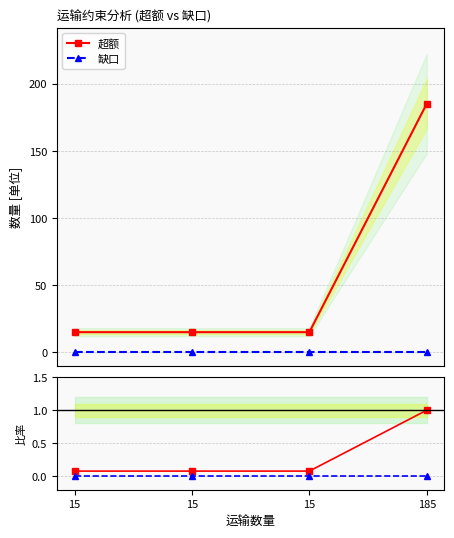

True or false: 超额 and 超额 比率 cross at least once.

False